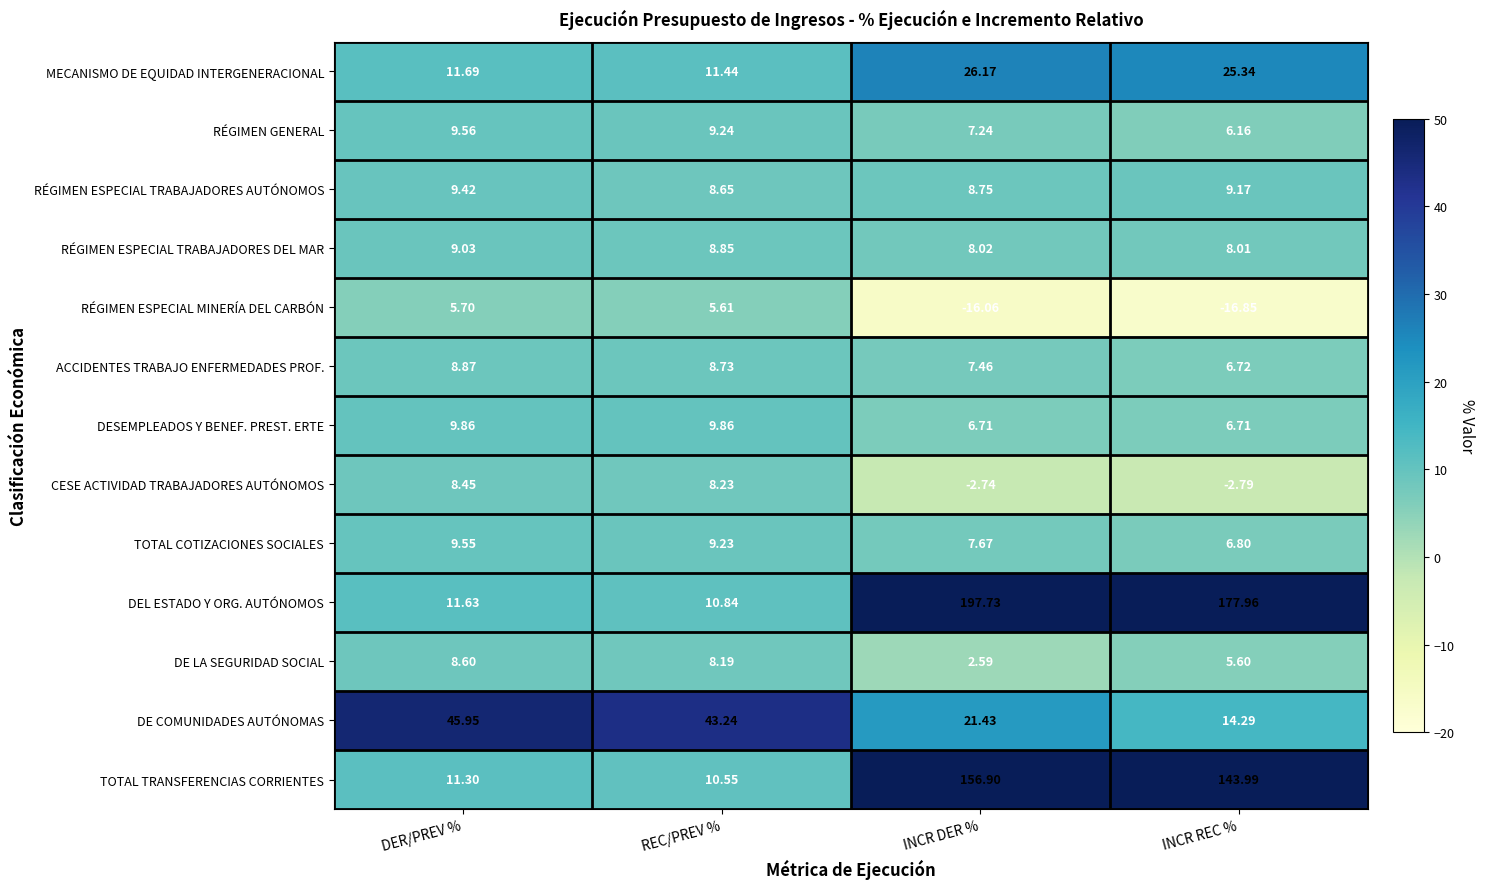

List the series in order of their peak value, lowest first.

RÉGIMEN ESPECIAL MINERÍA DEL CARBÓN, CESE ACTIVIDAD TRABAJADORES AUTÓNOMOS, DE LA SEGURIDAD SOCIAL, ACCIDENTES TRABAJO ENFERMEDADES PROF., RÉGIMEN ESPECIAL TRABAJADORES DEL MAR, RÉGIMEN ESPECIAL TRABAJADORES AUTÓNOMOS, TOTAL COTIZACIONES SOCIALES, RÉGIMEN GENERAL, DESEMPLEADOS Y BENEF. PREST. ERTE, MECANISMO DE EQUIDAD INTERGENERACIONAL, DE COMUNIDADES AUTÓNOMAS, TOTAL TRANSFERENCIAS CORRIENTES, DEL ESTADO Y ORG. AUTÓNOMOS